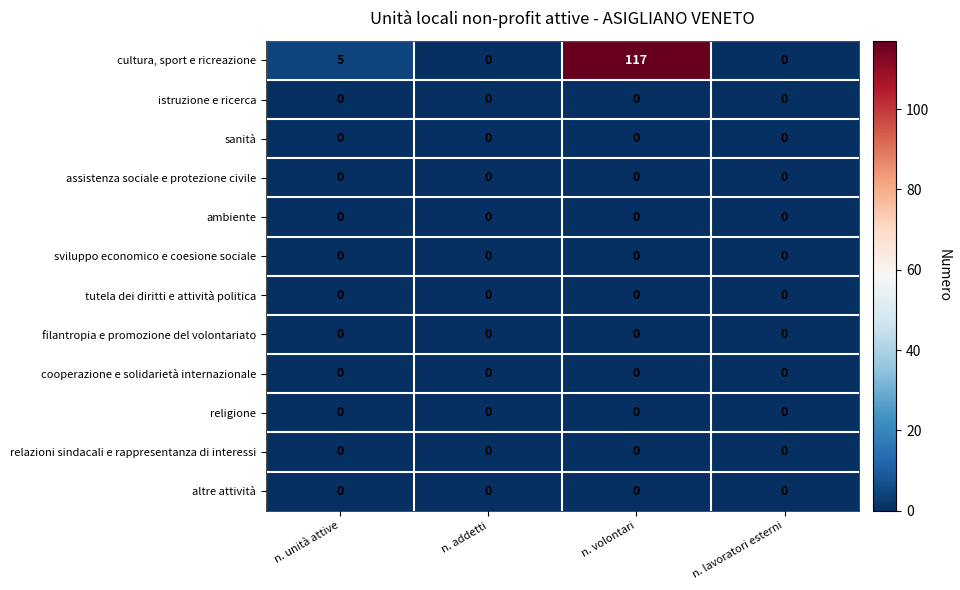

Which series has the largest total across all categories?

cultura, sport e ricreazione